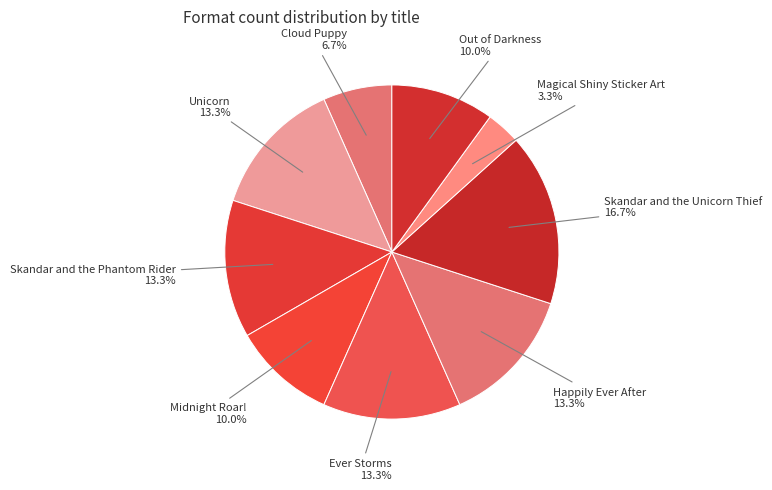

How many slices are in this pie chart?

9